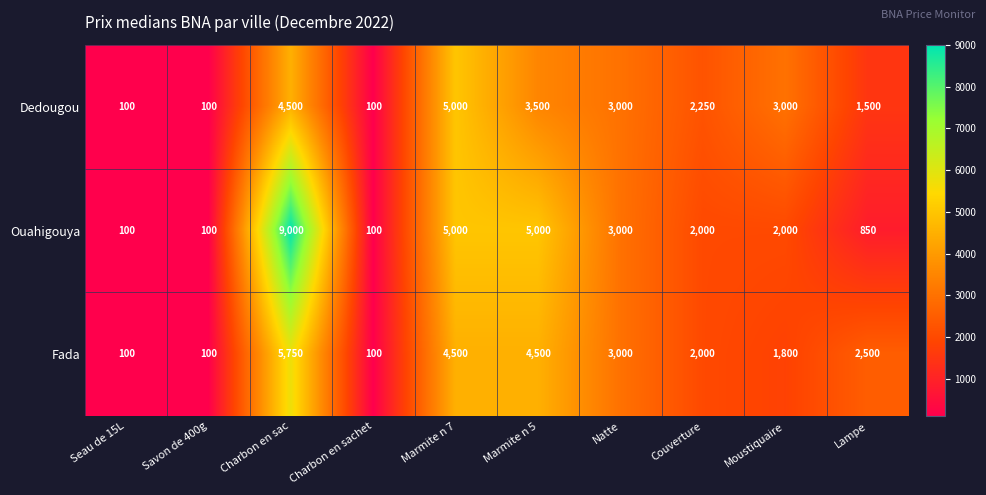

How many distinct data groups are displayed?

3